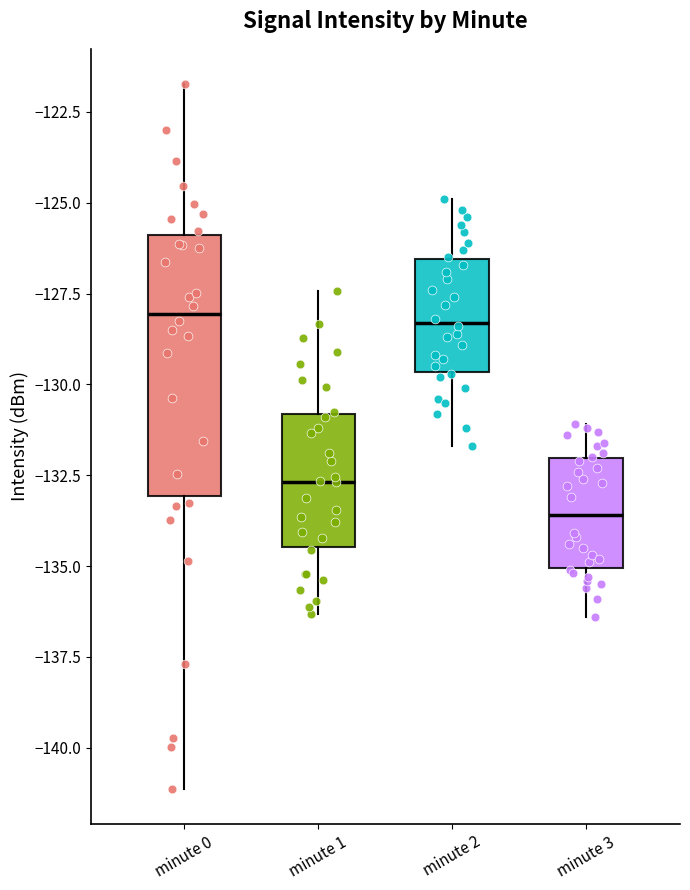

Which box's median line is the lowest?

minute 3